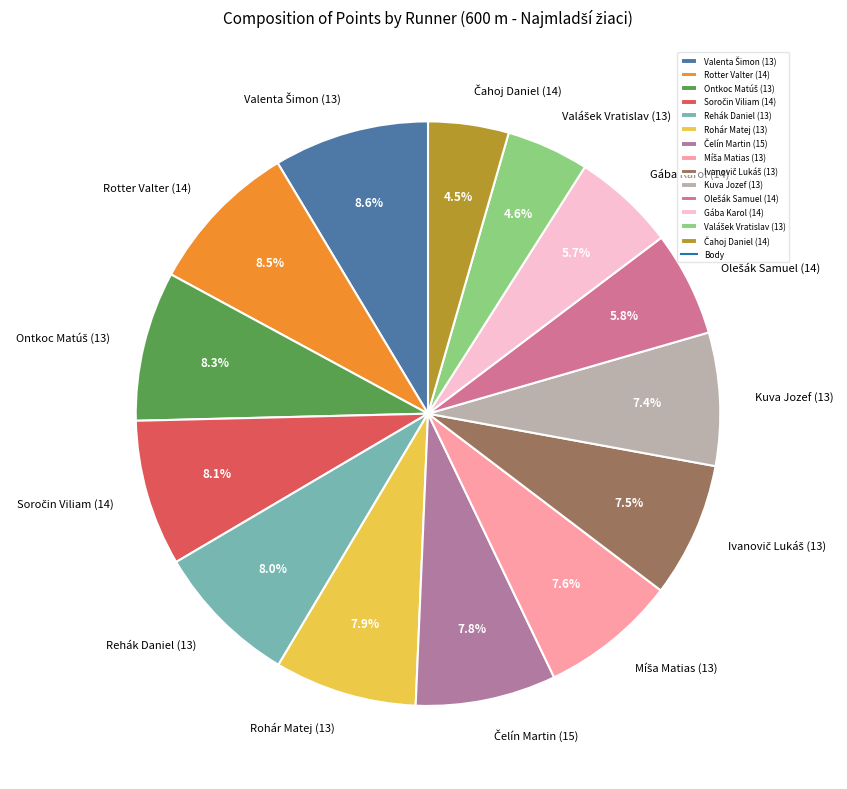

Does any single category account for the majority?

No